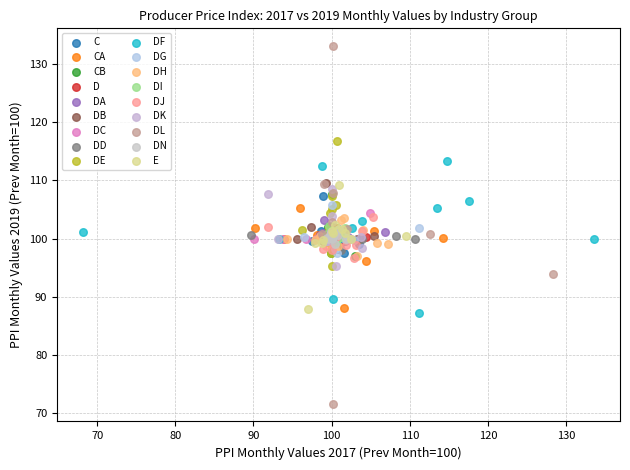

Which series contains the lowest Y value?

DL